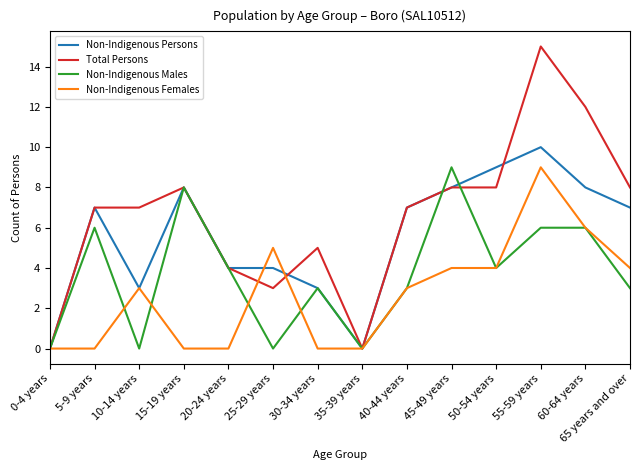

What is the spread (max minus min) of values at 40-44 years?

4